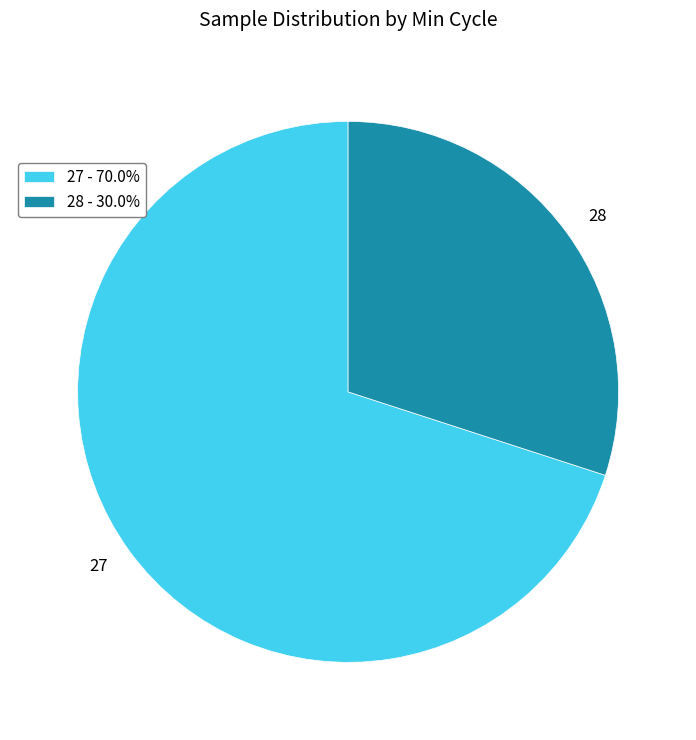

What is the ratio of the value at 27 - 70.0% to the value at 28 - 30.0%?

2.3